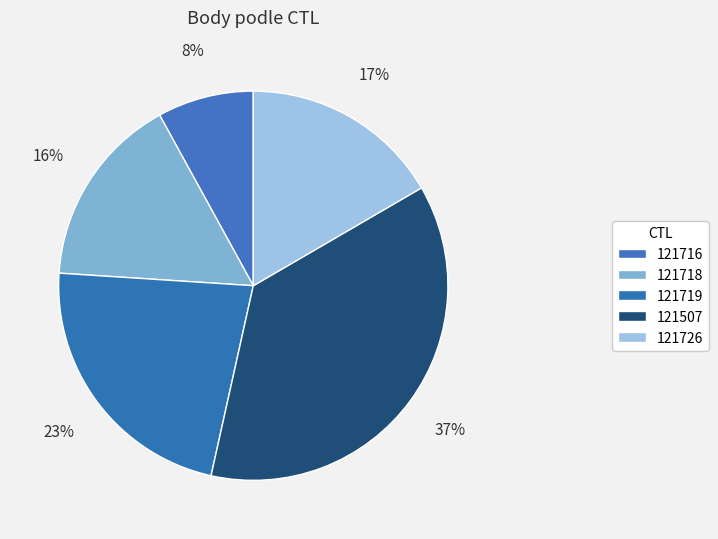

Rank the categories by value from lowest to highest.

121716, 121718, 121726, 121719, 121507